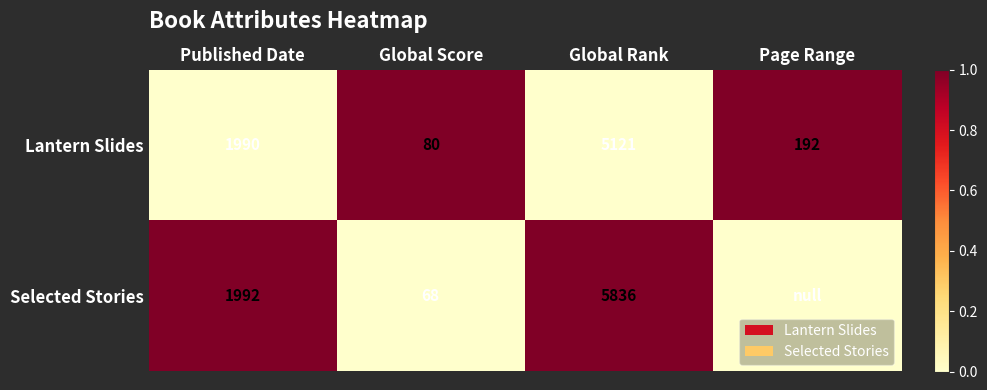

Between Published Date and Global Score, which series saw the biggest shift?

Selected Stories